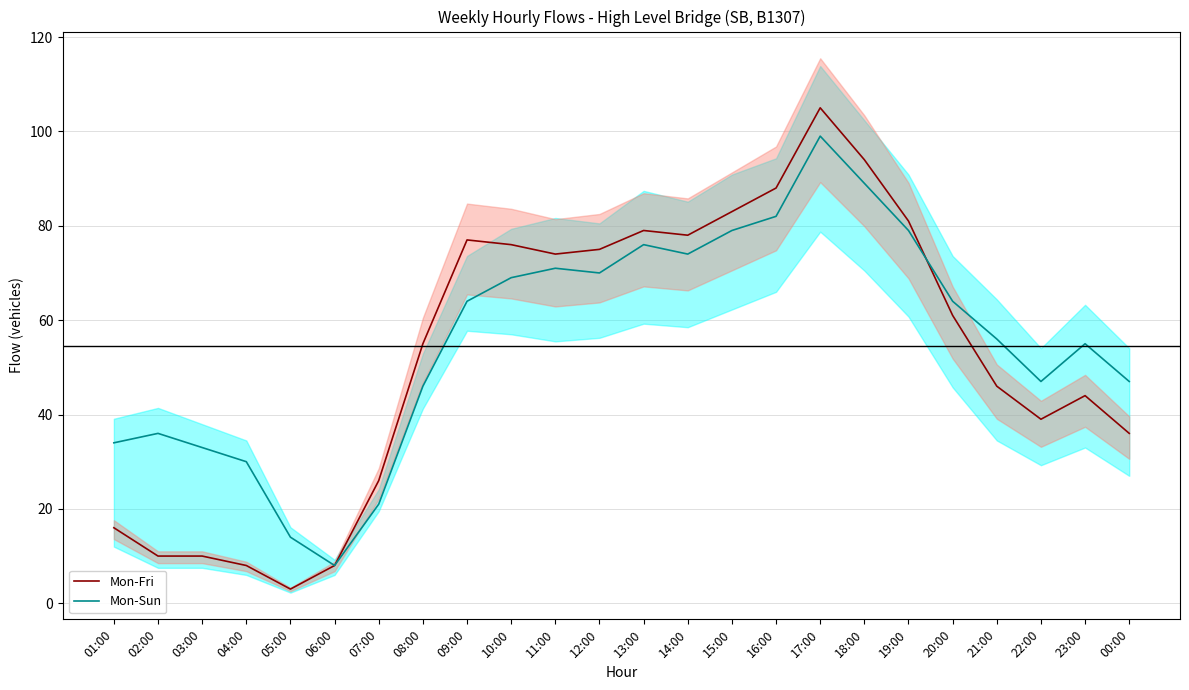

The Mon-Fri series shows 1 at 05:00. True or false?

False